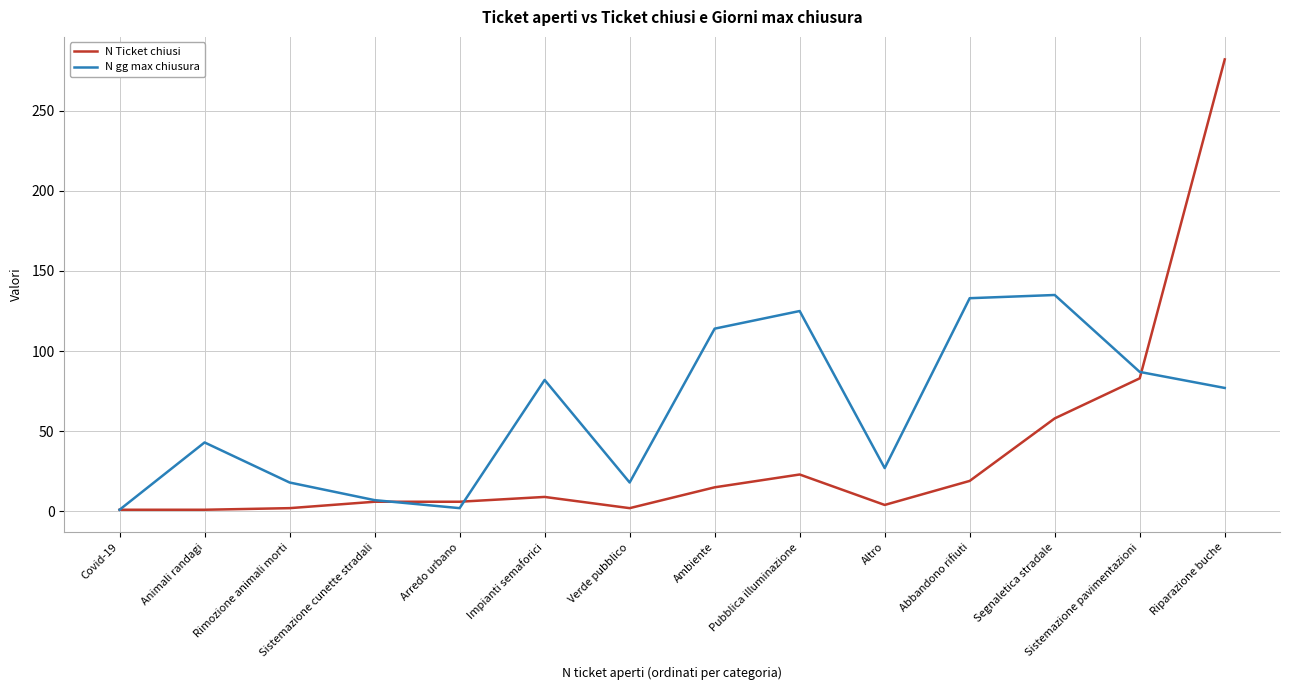

What is the total value across all series at Ambiente?

129